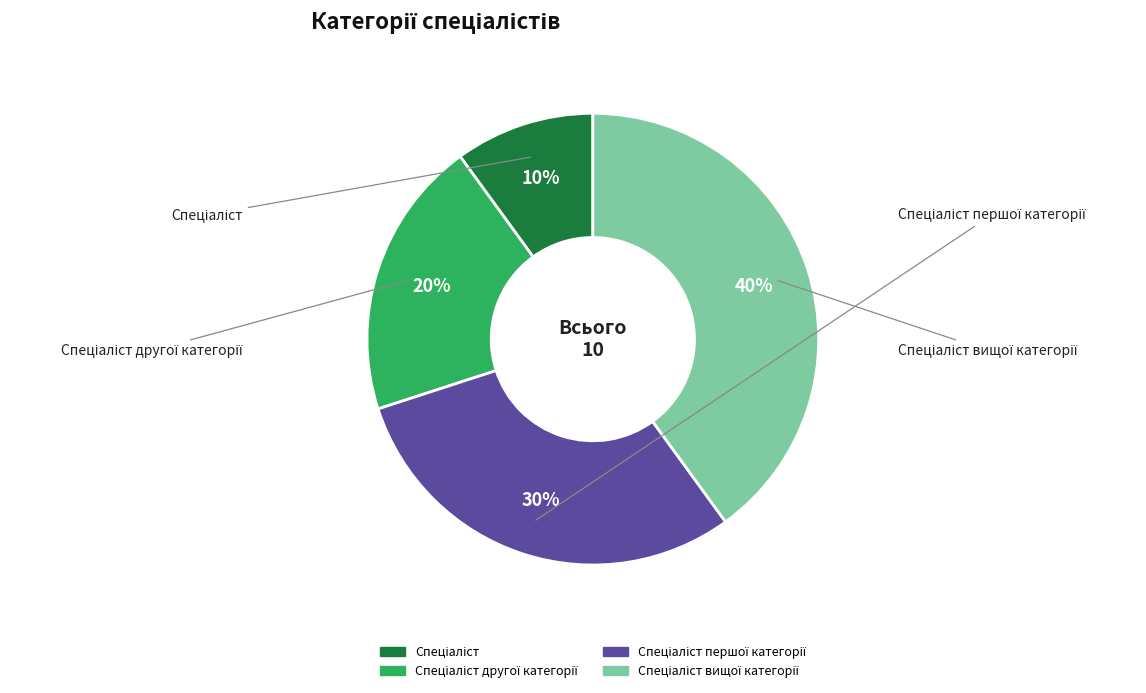

Rank the categories by value from lowest to highest.

Спеціаліст, Спеціаліст другої категорії, Спеціаліст першої категорії, Спеціаліст вищої категорії